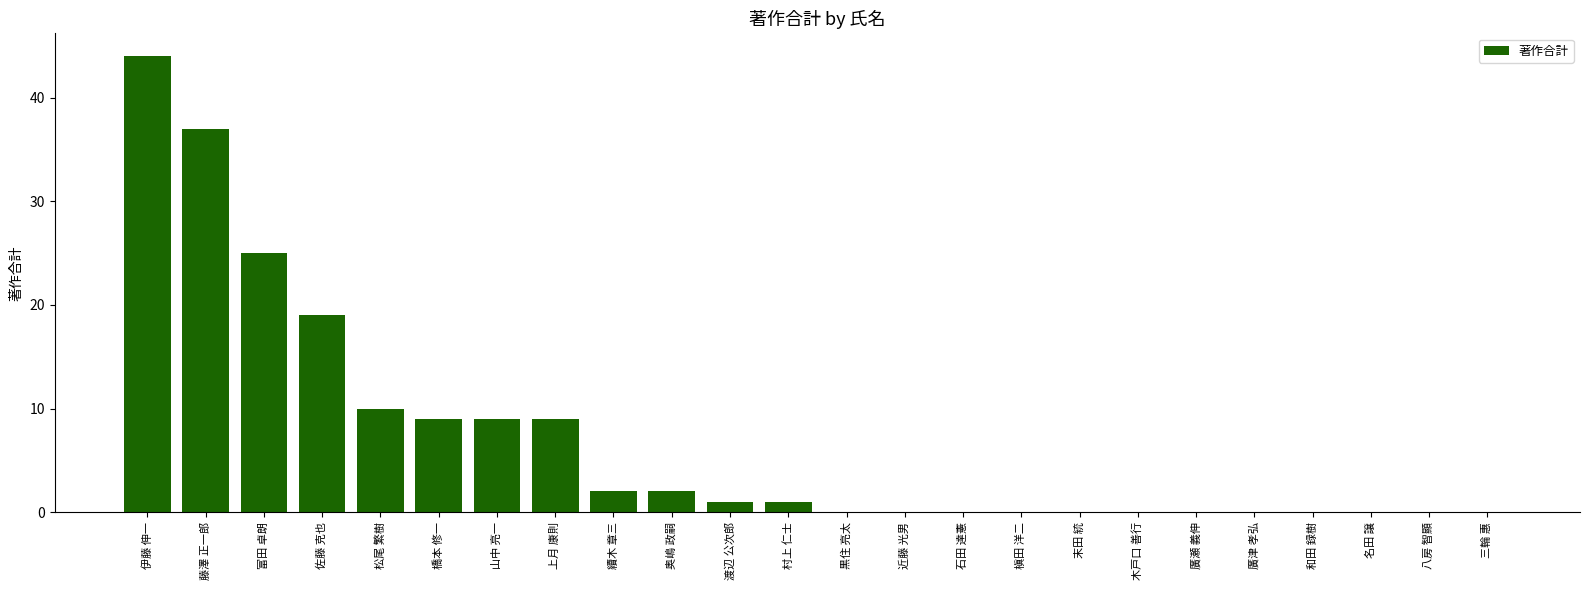

Between 上月 康則 and 村上 仁士, which is larger?

上月 康則